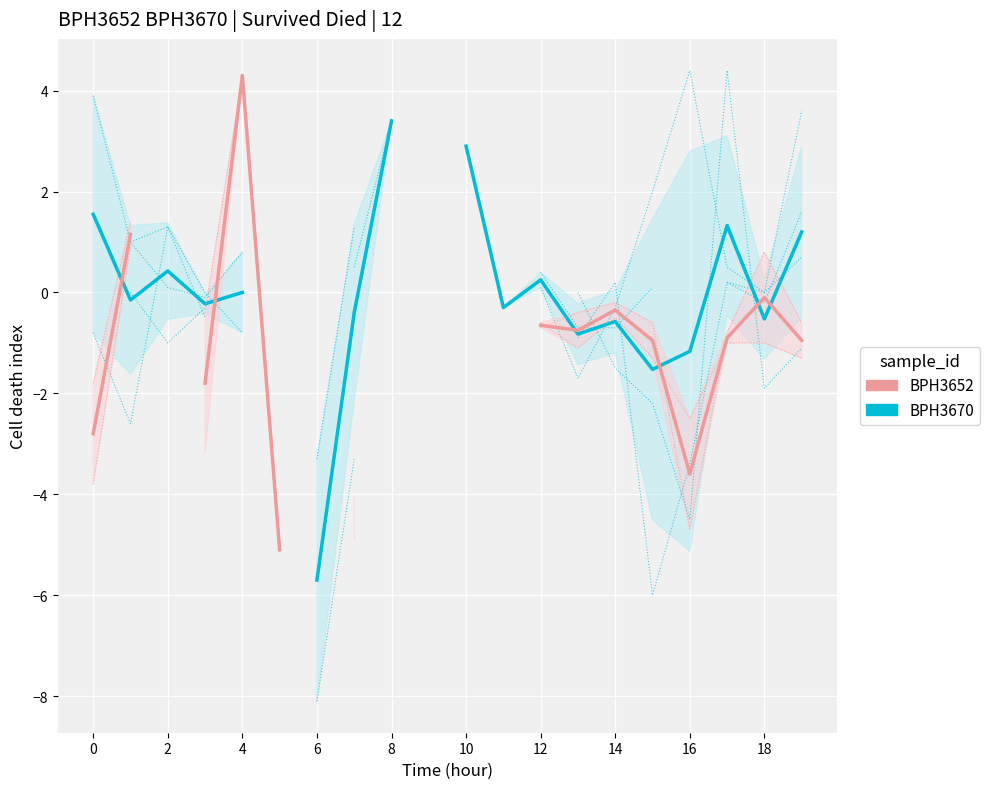

How many series are shown in this chart?

2